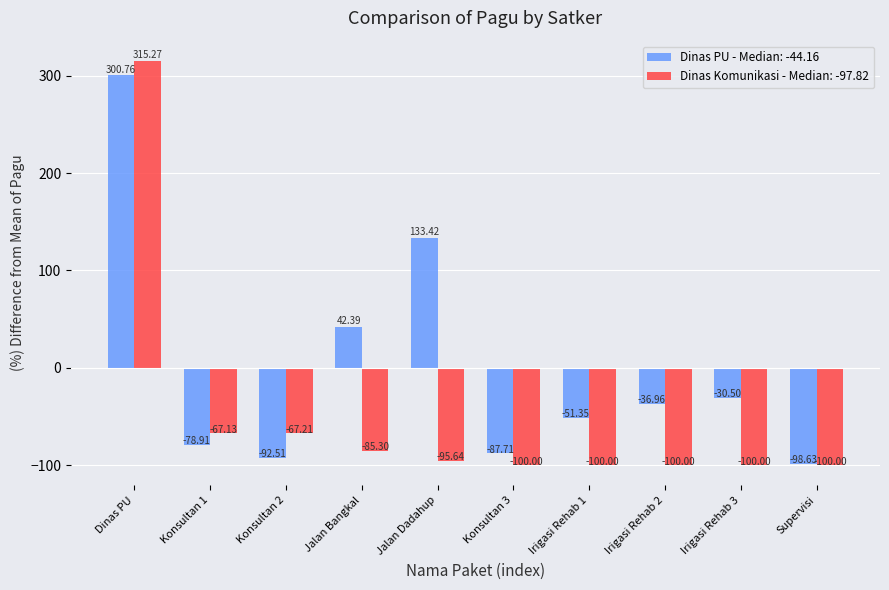

What is the difference between the Dinas PU - Median: -44.16 values at Supervisi and Irigasi Rehab 2?

61.7